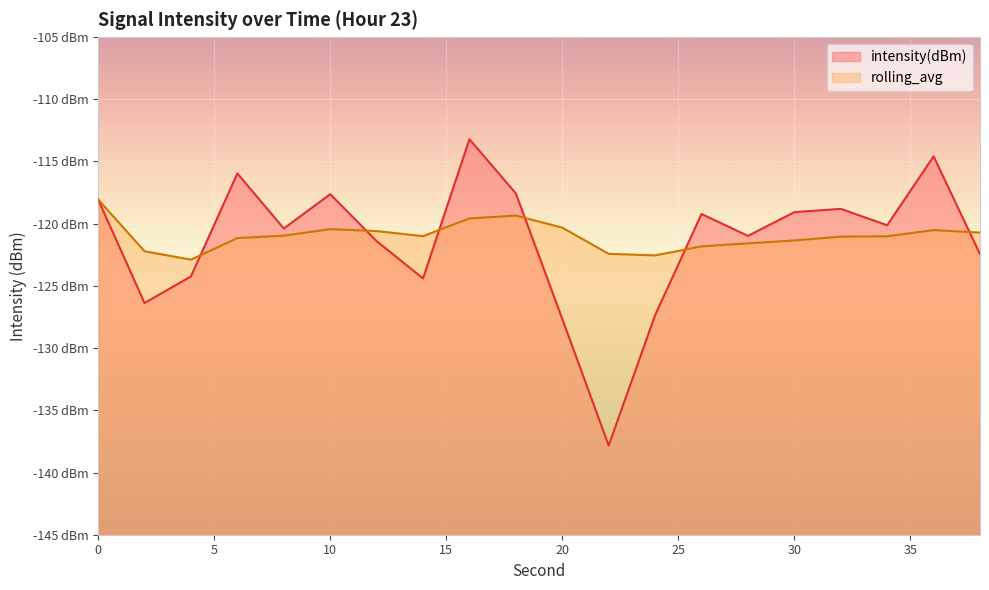

True or false: rolling_avg has a value of -122.4 at 22.

True